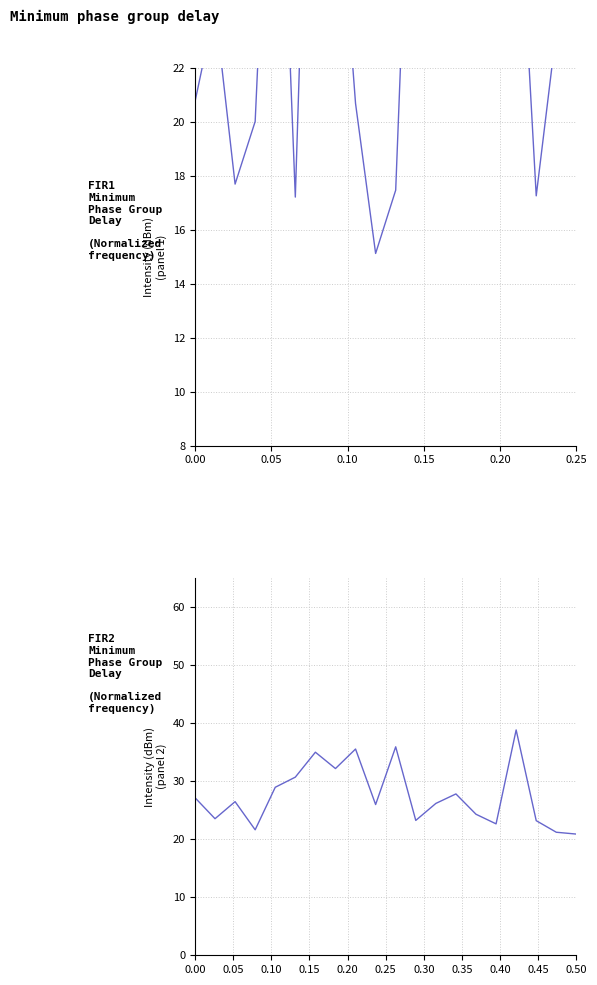

The intensity(dBm) panel 2 series shows 18.0 at 13. True or false?

False